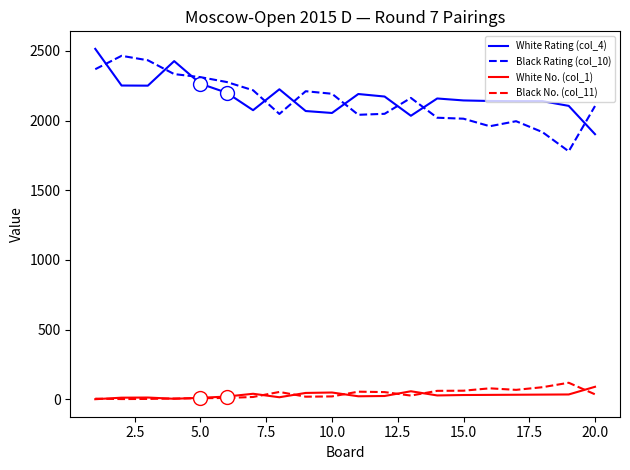

What is the greatest value displayed?

2514